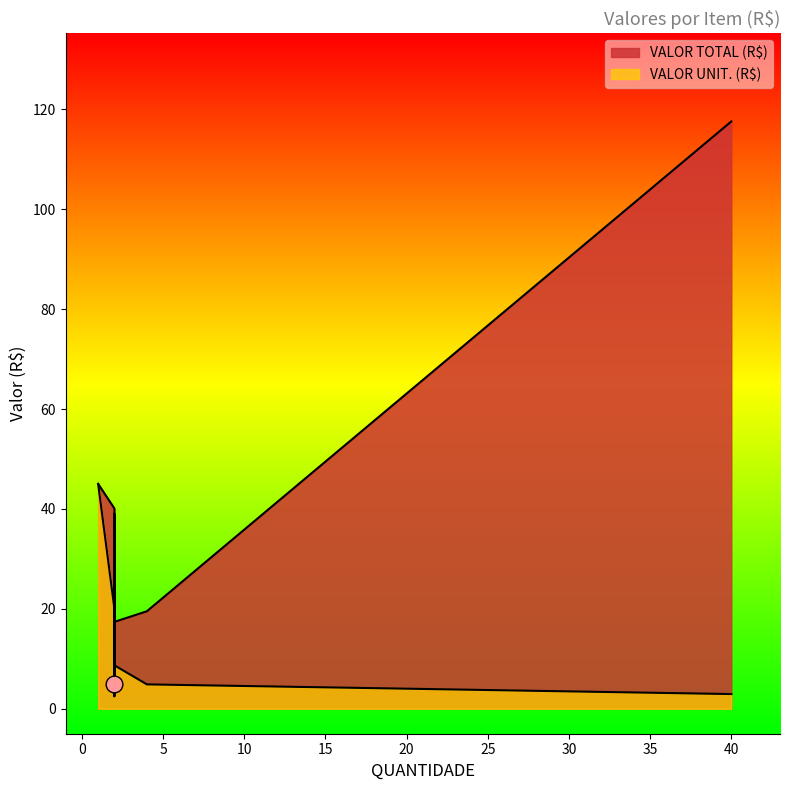

List the series in order of their overall mean, highest first.

VALOR TOTAL (R$), VALOR UNIT. (R$)